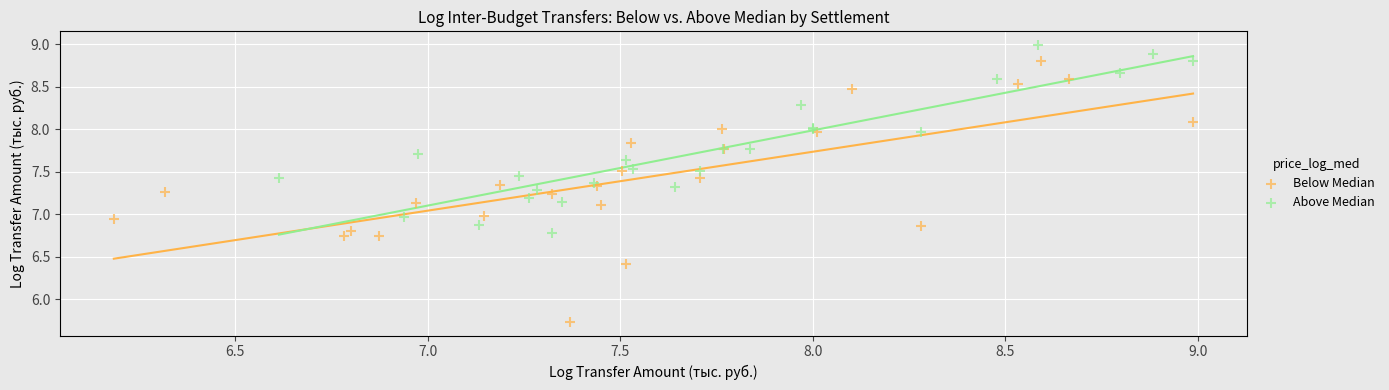

Which series contains the lowest Y value?

Below Median